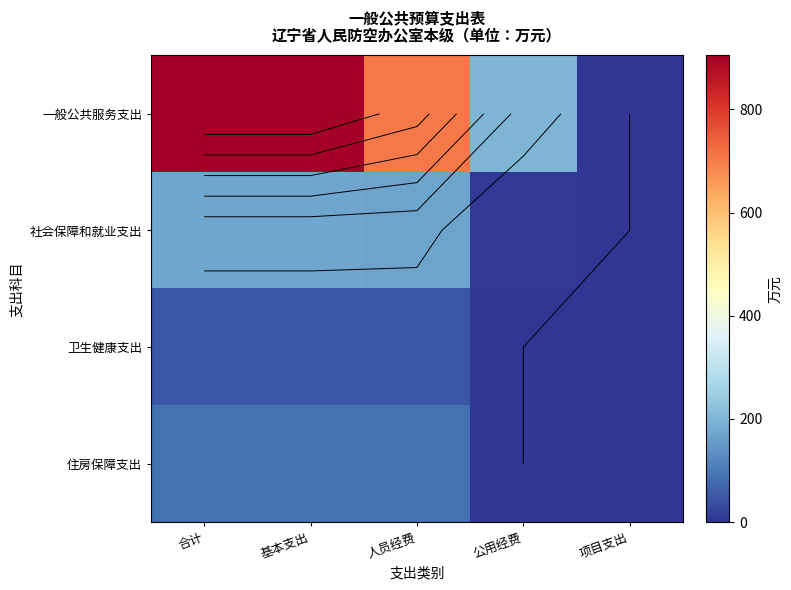

How many positive values does the 住房保障支出 series have?

3